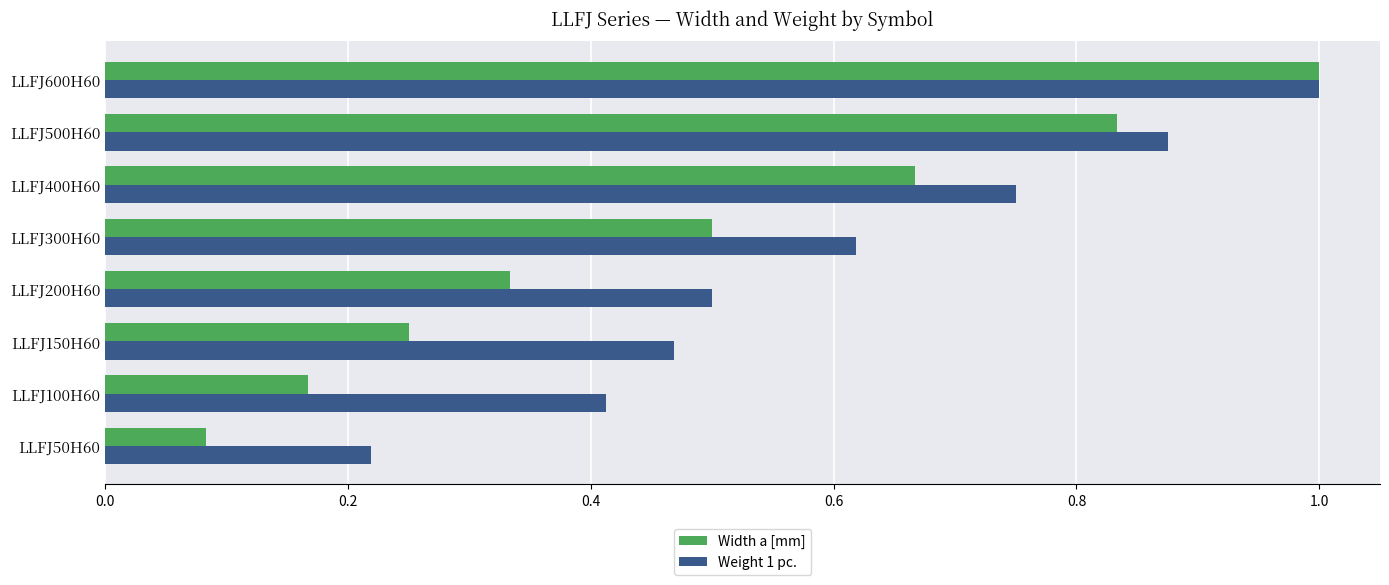

What is the sum of all Width a [mm] values?

3.8